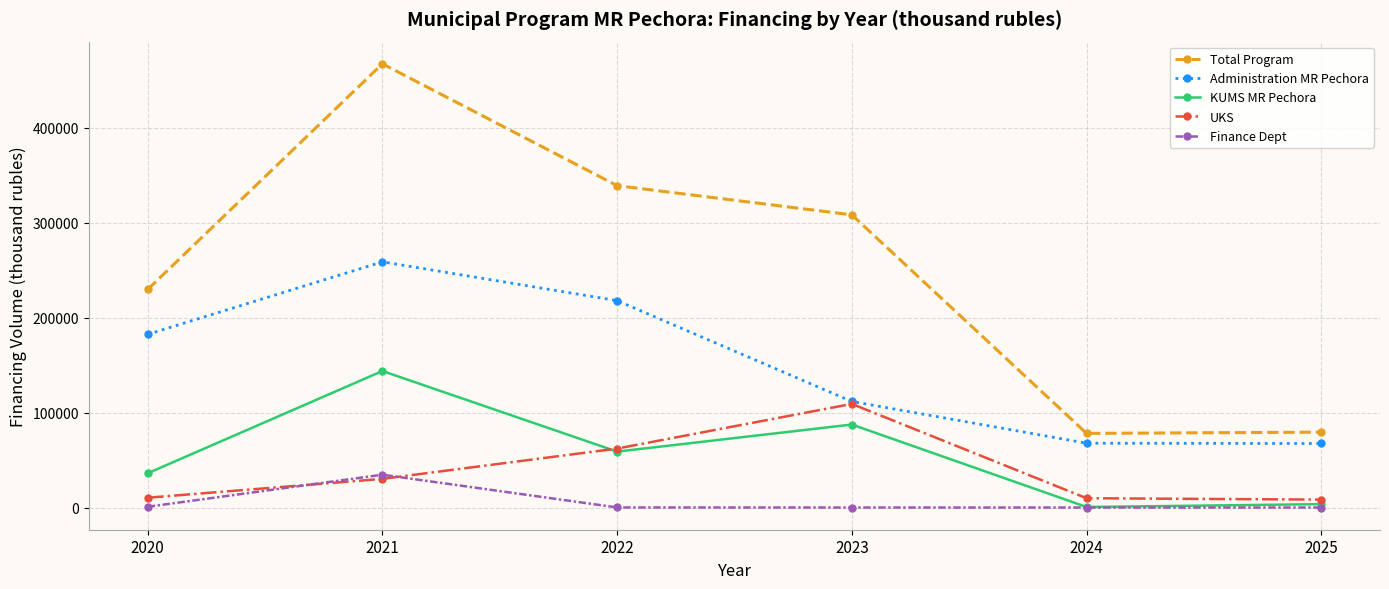

How many lines are shown in the chart?

5